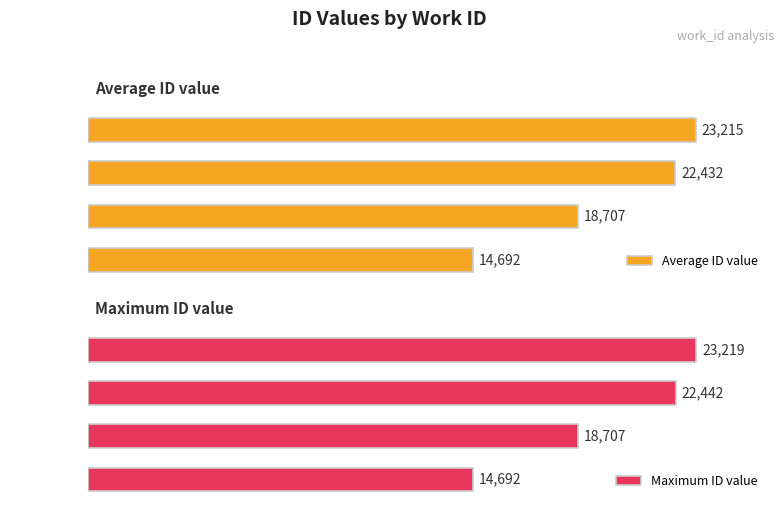

Reading right to left, list all the values displayed in this chart.

Average ID value: 3=23215.2	2=22432.2	1=18707.0	0=14692.0
Maximum ID value: 3=23219.0	2=22442.0	1=18707.0	0=14692.0